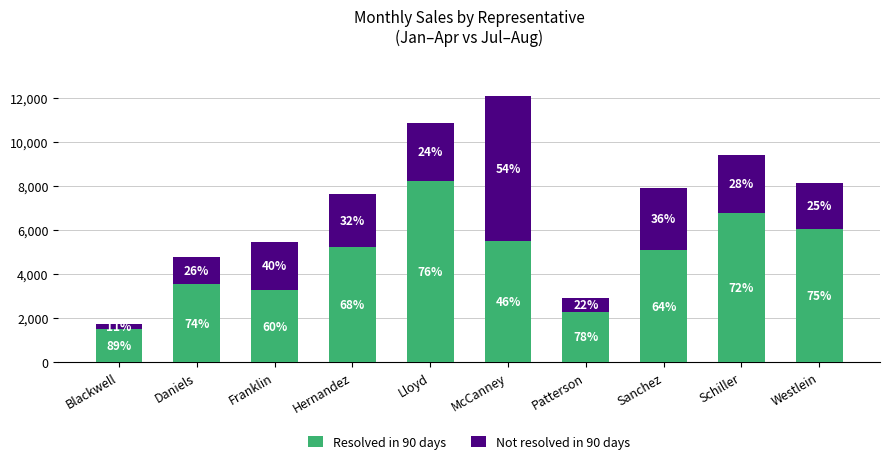

What is the total value across all series at Lloyd?

10862.1